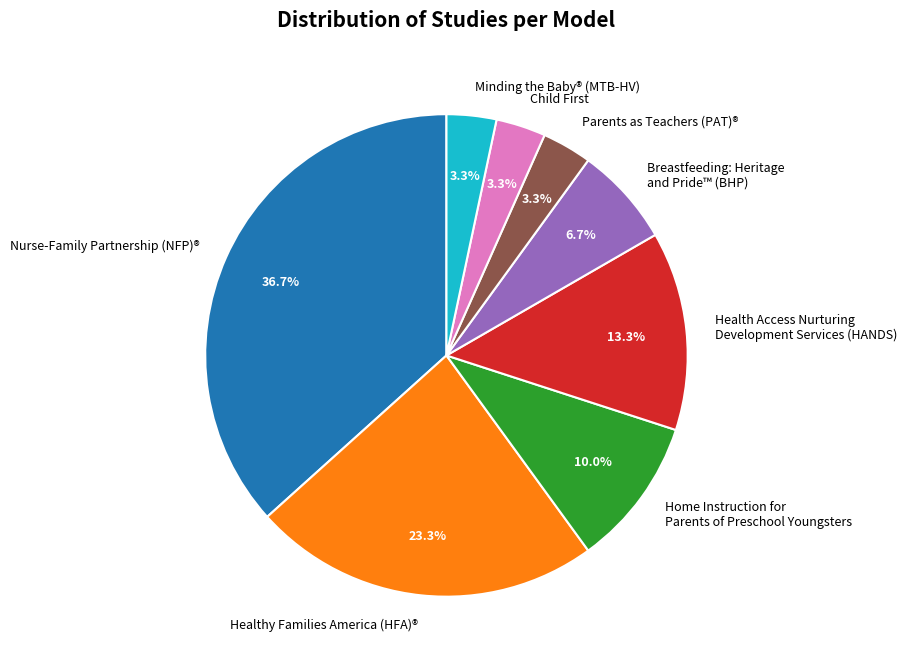

To the nearest percent, what percentage of the pie is Nurse-Family Partnership (NFP)®?

37%